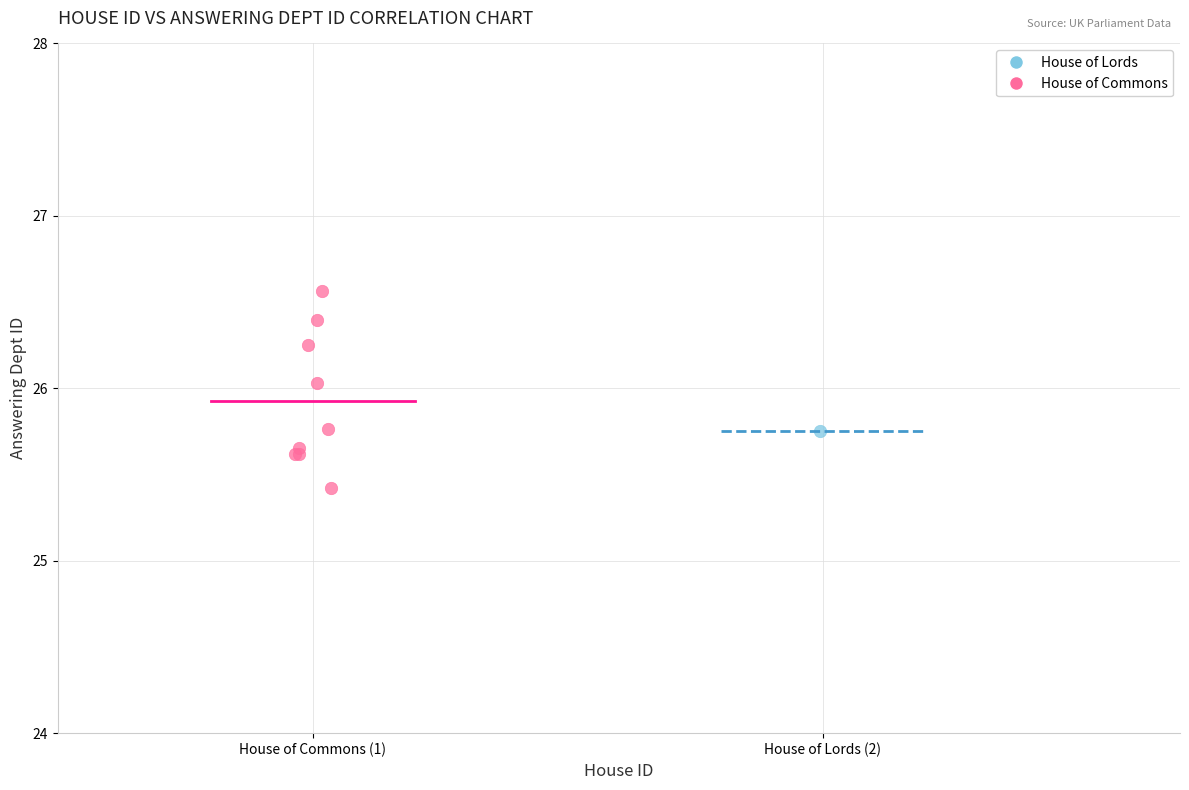

What are all the series names shown in the legend?

House of Lords, House of Commons